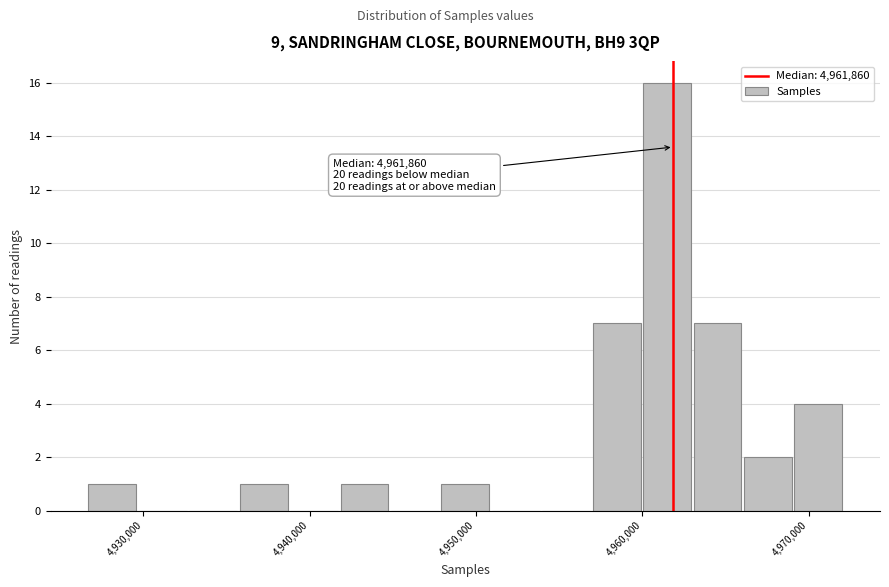

Around what value on the x-axis is the tallest bar? Give the approximate position of its centre, as read against the axis.

4961000